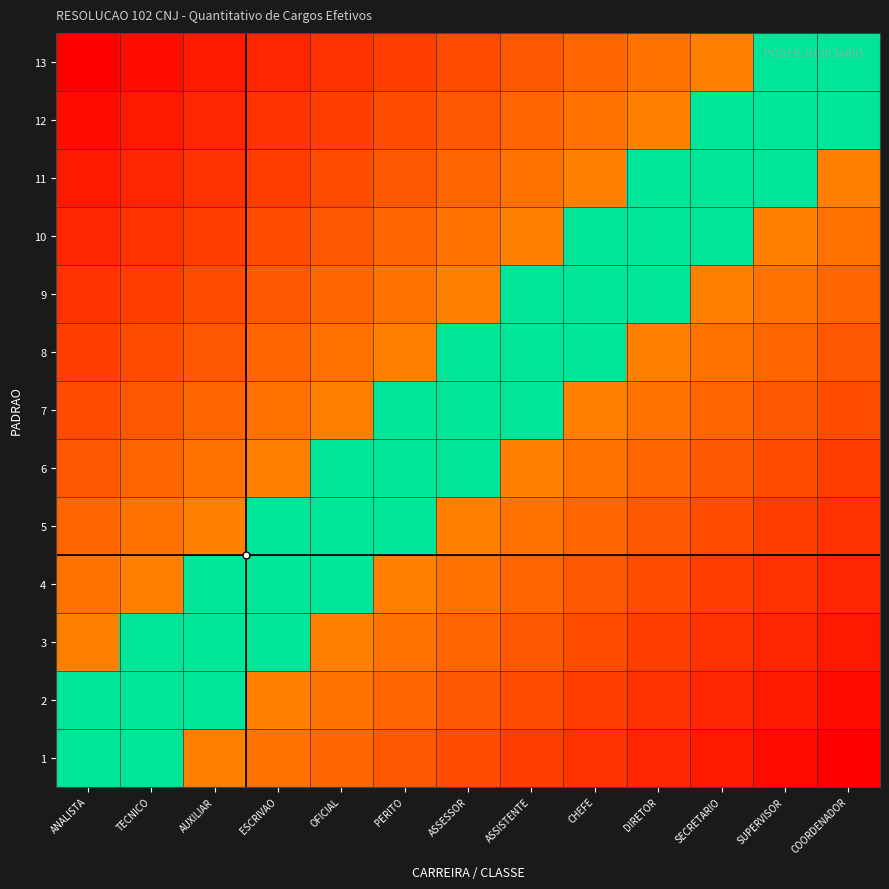

Reading right to left, extract all data points from this chart.

1: COORDENADOR=1.0	SUPERVISOR=1.0	SECRETARIO=1.0	DIRETOR=1.0	CHEFE=0.9	ASSISTENTE=0.9	ASSESSOR=0.9	PERITO=0.9	OFICIAL=0.9	ESCRIVAO=0.9	AUXILIAR=0.8	TECNICO=0.5	ANALISTA=0.5
2: COORDENADOR=1.0	SUPERVISOR=1.0	SECRETARIO=1.0	DIRETOR=0.9	CHEFE=0.9	ASSISTENTE=0.9	ASSESSOR=0.9	PERITO=0.9	OFICIAL=0.9	ESCRIVAO=0.8	AUXILIAR=0.5	TECNICO=0.5	ANALISTA=0.5
3: COORDENADOR=1.0	SUPERVISOR=1.0	SECRETARIO=0.9	DIRETOR=0.9	CHEFE=0.9	ASSISTENTE=0.9	ASSESSOR=0.9	PERITO=0.9	OFICIAL=0.8	ESCRIVAO=0.5	AUXILIAR=0.5	TECNICO=0.5	ANALISTA=0.2
4: COORDENADOR=1.0	SUPERVISOR=0.9	SECRETARIO=0.9	DIRETOR=0.9	CHEFE=0.9	ASSISTENTE=0.9	ASSESSOR=0.9	PERITO=0.8	OFICIAL=0.5	ESCRIVAO=0.5	AUXILIAR=0.5	TECNICO=0.2	ANALISTA=0.2
5: COORDENADOR=0.9	SUPERVISOR=0.9	SECRETARIO=0.9	DIRETOR=0.9	CHEFE=0.9	ASSISTENTE=0.9	ASSESSOR=0.8	PERITO=0.5	OFICIAL=0.5	ESCRIVAO=0.5	AUXILIAR=0.2	TECNICO=0.2	ANALISTA=0.1
6: COORDENADOR=0.9	SUPERVISOR=0.9	SECRETARIO=0.9	DIRETOR=0.9	CHEFE=0.9	ASSISTENTE=0.8	ASSESSOR=0.5	PERITO=0.5	OFICIAL=0.5	ESCRIVAO=0.2	AUXILIAR=0.2	TECNICO=0.1	ANALISTA=0.1
7: COORDENADOR=0.9	SUPERVISOR=0.9	SECRETARIO=0.9	DIRETOR=0.9	CHEFE=0.8	ASSISTENTE=0.5	ASSESSOR=0.5	PERITO=0.5	OFICIAL=0.2	ESCRIVAO=0.2	AUXILIAR=0.1	TECNICO=0.1	ANALISTA=0.1
8: COORDENADOR=0.9	SUPERVISOR=0.9	SECRETARIO=0.9	DIRETOR=0.8	CHEFE=0.5	ASSISTENTE=0.5	ASSESSOR=0.5	PERITO=0.2	OFICIAL=0.1	ESCRIVAO=0.1	AUXILIAR=0.1	TECNICO=0.1	ANALISTA=0.1
9: COORDENADOR=0.9	SUPERVISOR=0.9	SECRETARIO=0.8	DIRETOR=0.5	CHEFE=0.5	ASSISTENTE=0.5	ASSESSOR=0.2	PERITO=0.2	OFICIAL=0.1	ESCRIVAO=0.1	AUXILIAR=0.1	TECNICO=0.1	ANALISTA=0.1
10: COORDENADOR=0.9	SUPERVISOR=0.8	SECRETARIO=0.5	DIRETOR=0.5	CHEFE=0.5	ASSISTENTE=0.2	ASSESSOR=0.2	PERITO=0.1	OFICIAL=0.1	ESCRIVAO=0.1	AUXILIAR=0.1	TECNICO=0.1	ANALISTA=0.0
11: COORDENADOR=0.8	SUPERVISOR=0.5	SECRETARIO=0.5	DIRETOR=0.5	CHEFE=0.2	ASSISTENTE=0.2	ASSESSOR=0.1	PERITO=0.1	OFICIAL=0.1	ESCRIVAO=0.1	AUXILIAR=0.1	TECNICO=0.0	ANALISTA=0.0
12: COORDENADOR=0.5	SUPERVISOR=0.5	SECRETARIO=0.5	DIRETOR=0.2	CHEFE=0.2	ASSISTENTE=0.1	ASSESSOR=0.1	PERITO=0.1	OFICIAL=0.1	ESCRIVAO=0.1	AUXILIAR=0.0	TECNICO=0.0	ANALISTA=0.0
13: COORDENADOR=0.5	SUPERVISOR=0.5	SECRETARIO=0.2	DIRETOR=0.2	CHEFE=0.1	ASSISTENTE=0.1	ASSESSOR=0.1	PERITO=0.1	OFICIAL=0.1	ESCRIVAO=0.0	AUXILIAR=0.0	TECNICO=0.0	ANALISTA=0.0